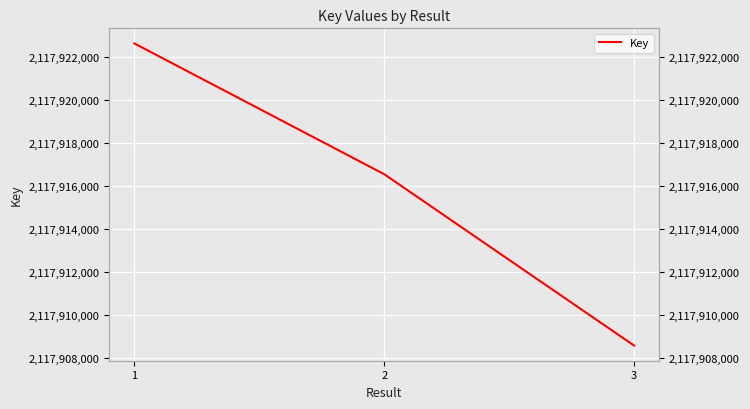

Reading left to right, list all the values displayed in this chart.

1=2117922634	2=2117916551	3=2117908582